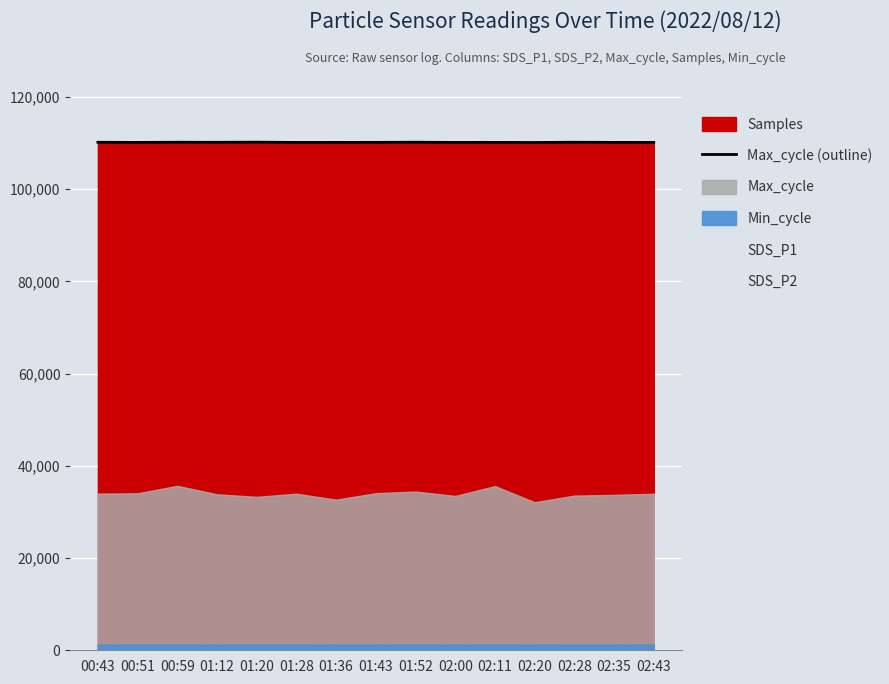

What position from the right is 02:11?

5